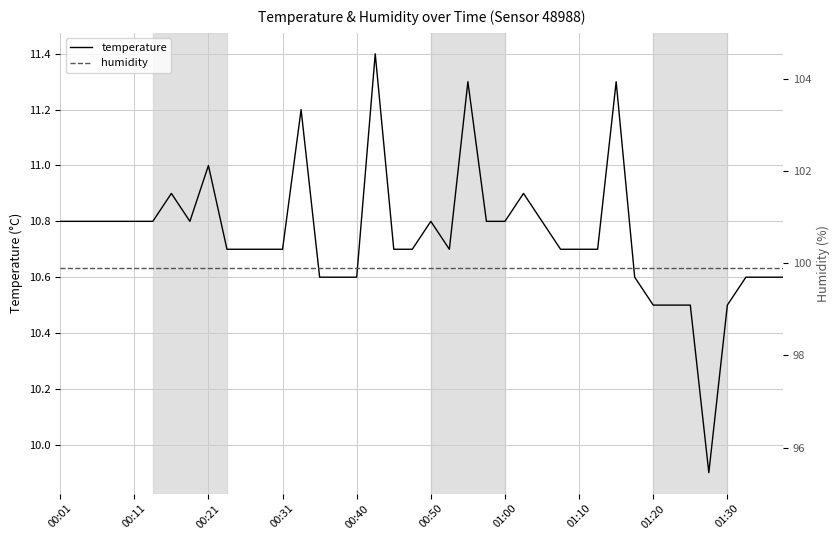

The value of temperature at 00:01 is 10.8. True or false?

True